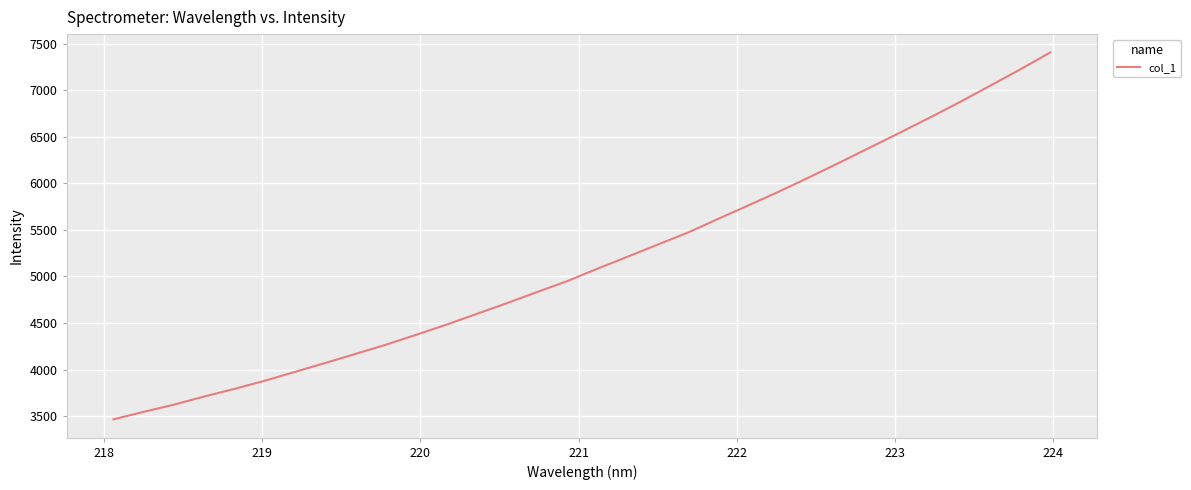

What is the smallest value displayed?

3464.5